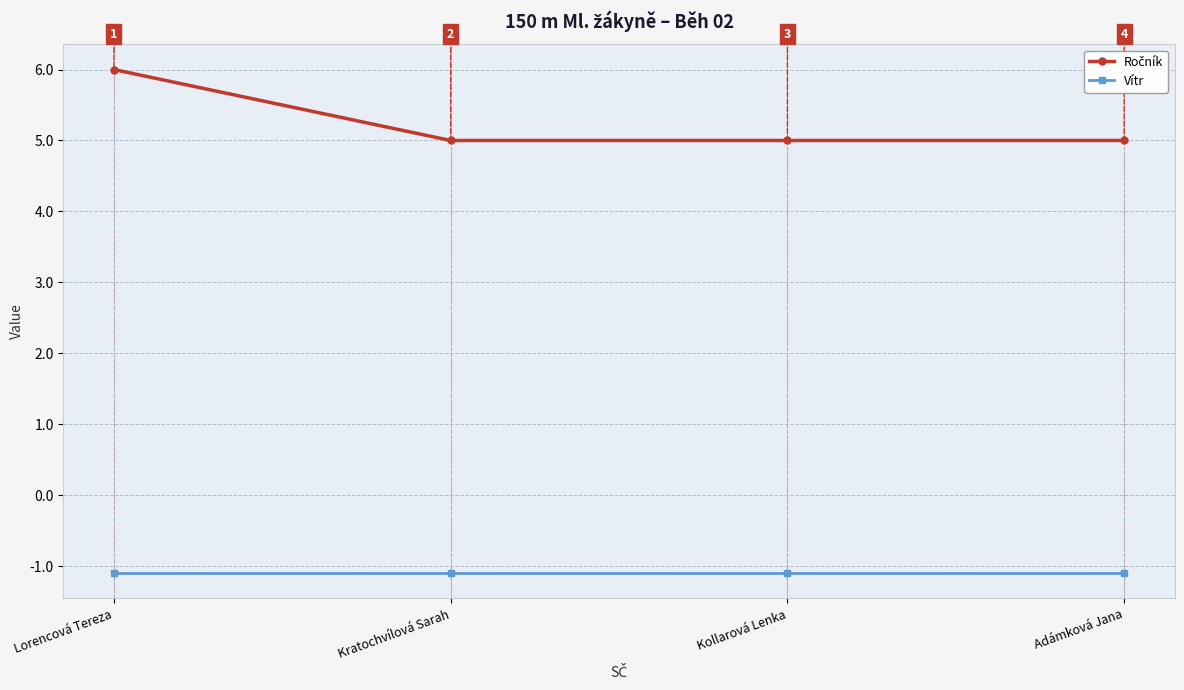

True or false: Vítr has a value of -2.0 at Kollarová Lenka.

False